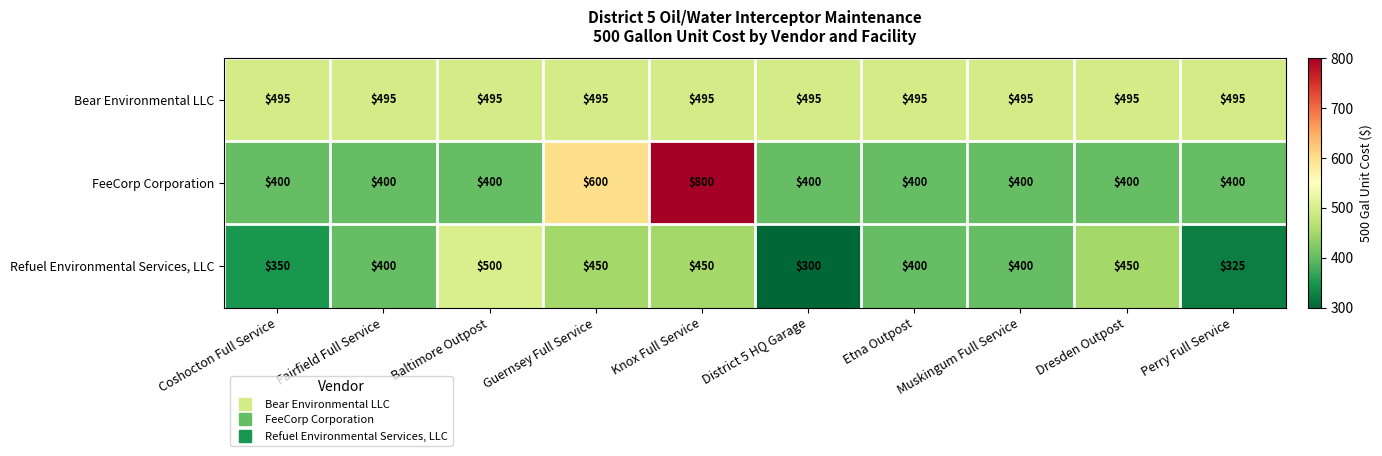

The value of Refuel Environmental Services, LLC at Perry Full Service is 178. True or false?

False